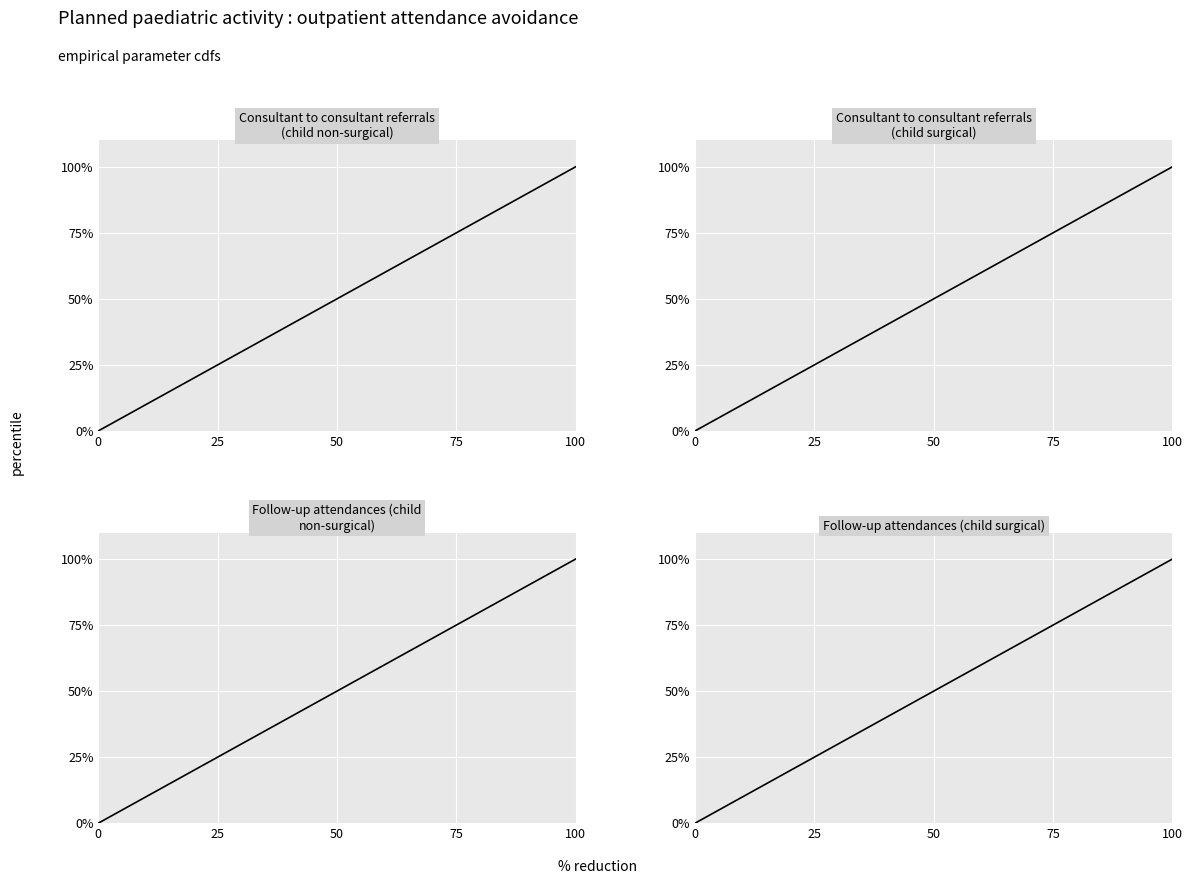

Does the chart display data point markers on the line(s)?

No